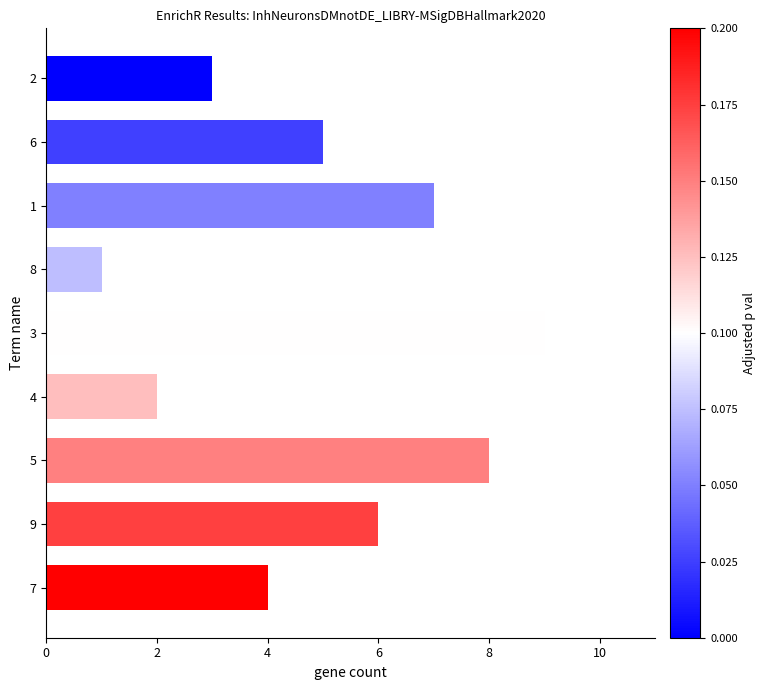

At which category does the chart reach its peak across all series?

3